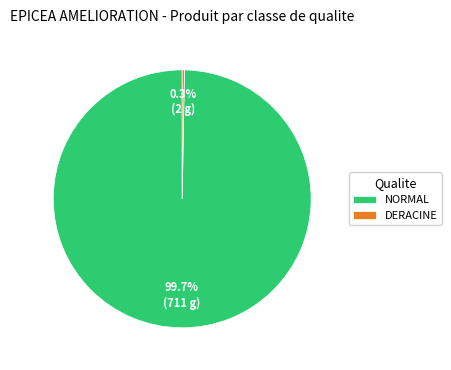

Which category accounts for the majority?

NORMAL